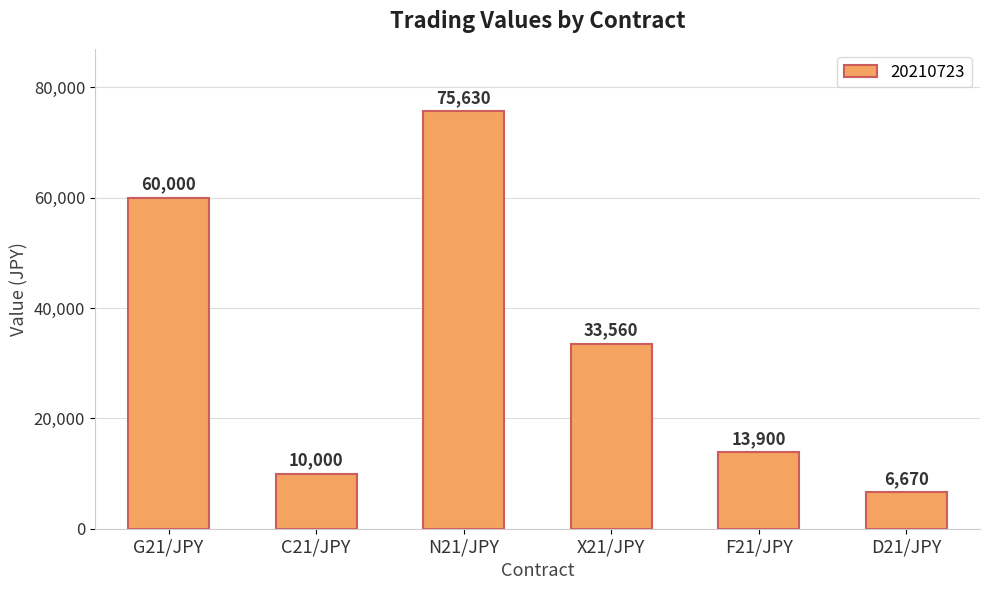

What position from the right is D21/JPY?

1